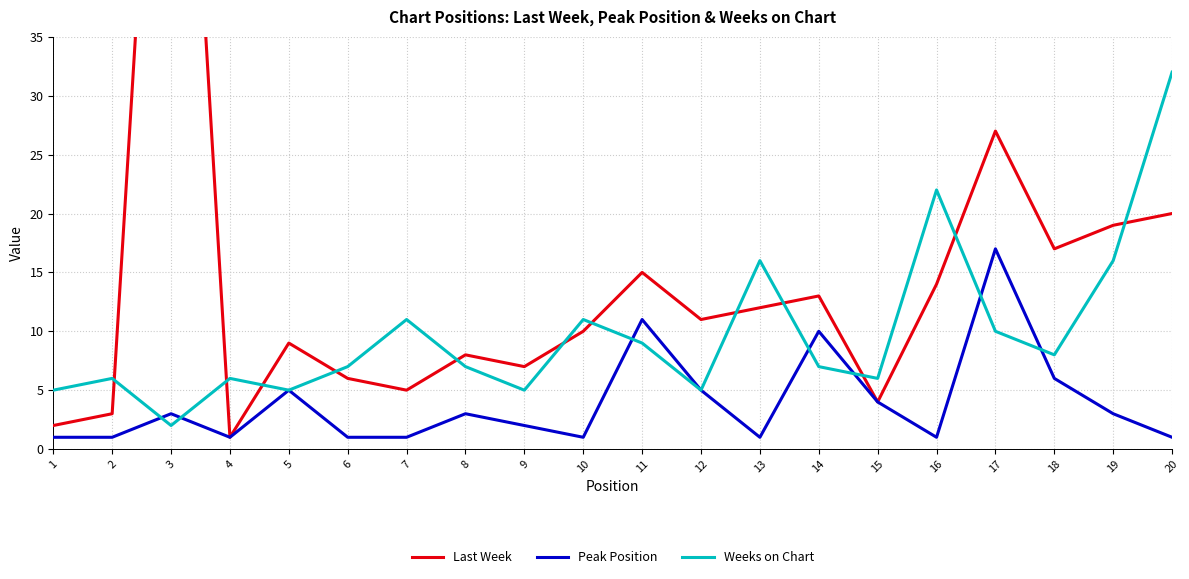

At how many categories does at least one series exceed 80?

1